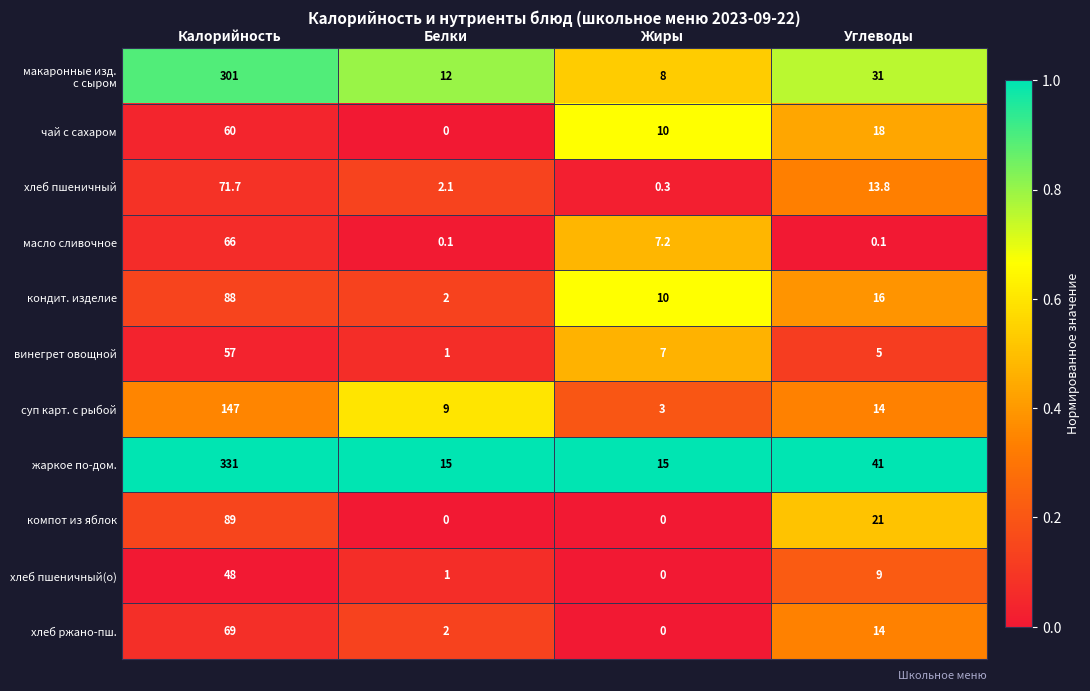

The кондит. изделие series shows 10.0 at Жиры. True or false?

True